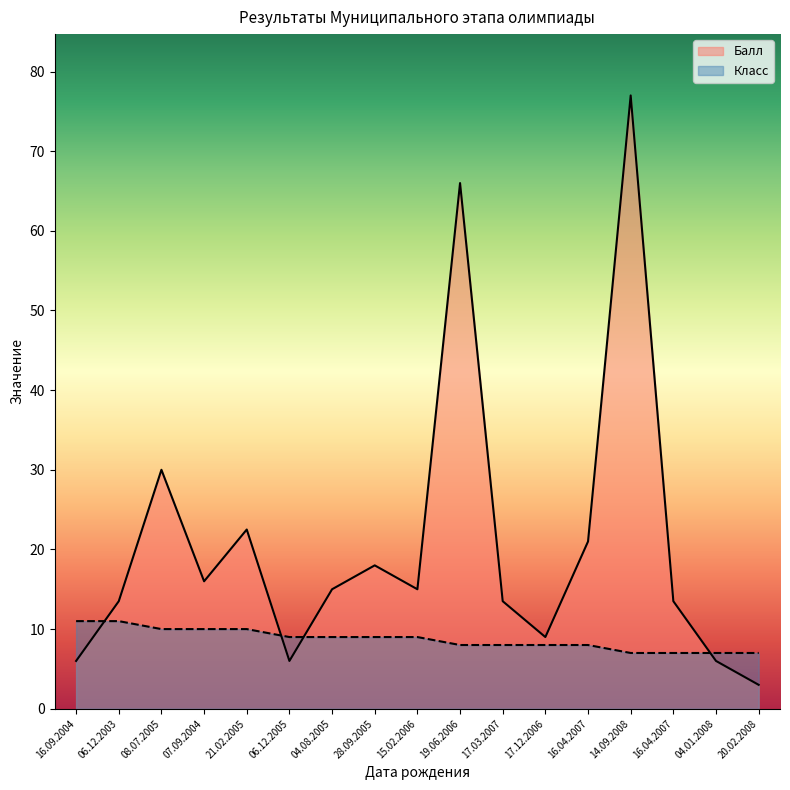

The value of Балл at 28.09.2005 is 25.6. True or false?

False